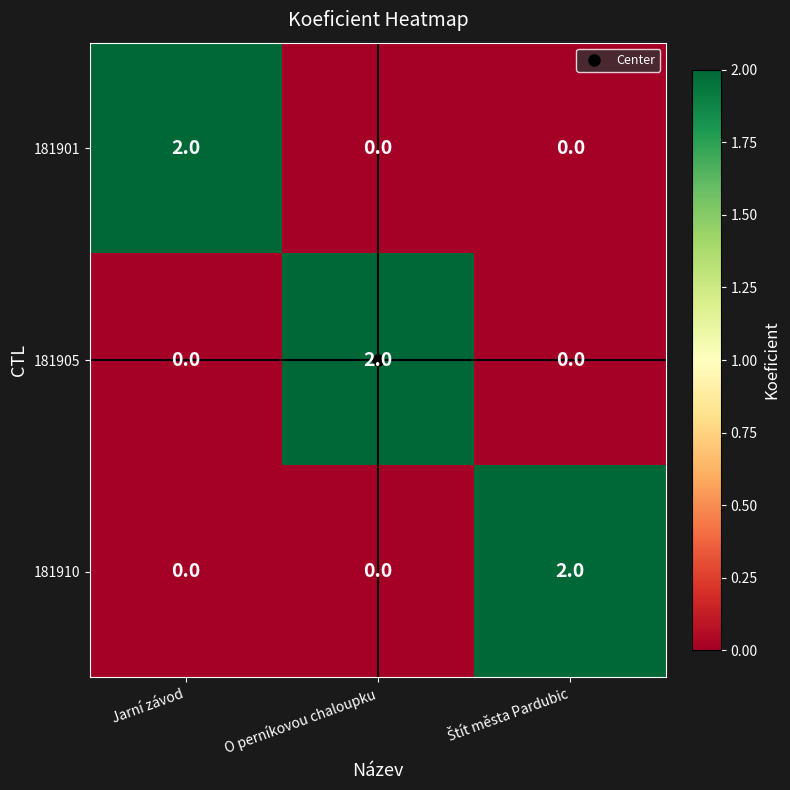

What is the difference between the highest and lowest values at O perníkovou chaloupku?

2